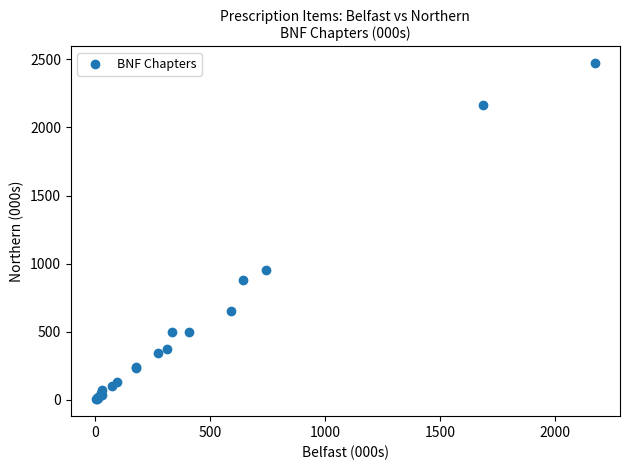

What Y value in the scatter plot is closest to 1237?

956.4